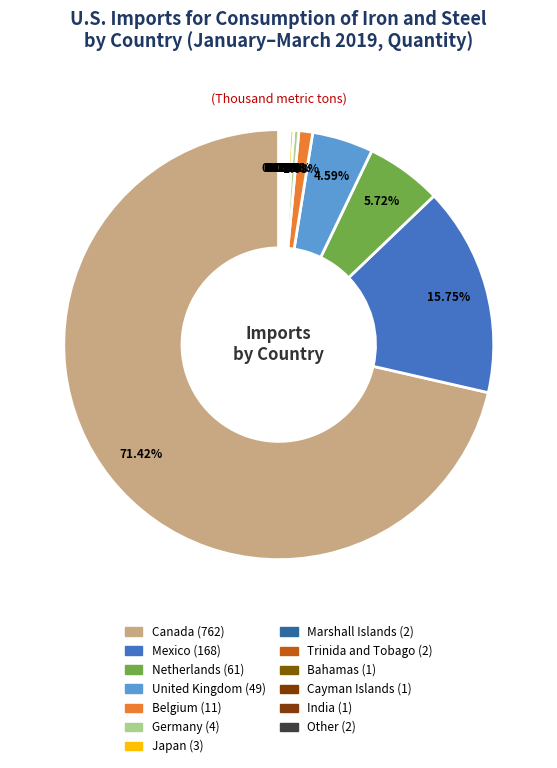

How many segments does this pie chart have?

13